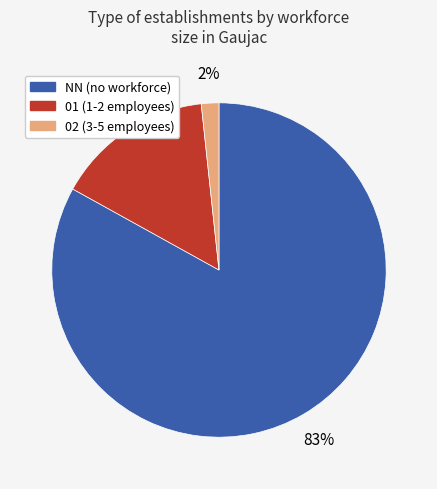

To the nearest percent, what is the difference between the largest and smallest slice percentages?

81%